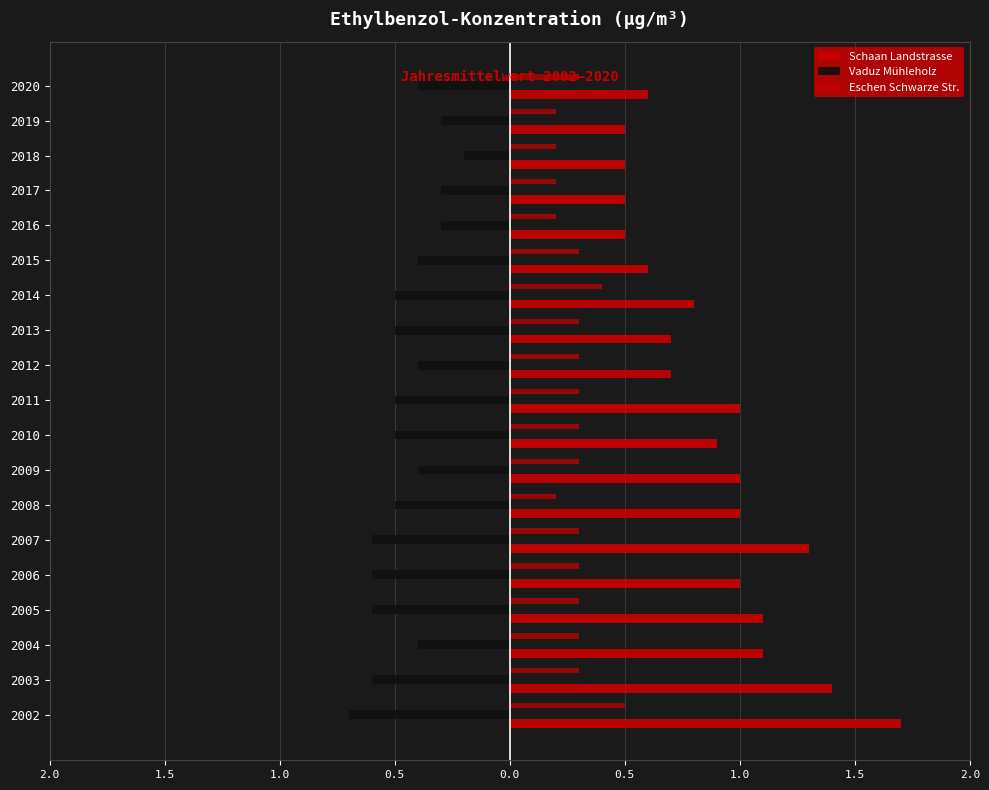

What is the maximum value shown in the chart?

1.7